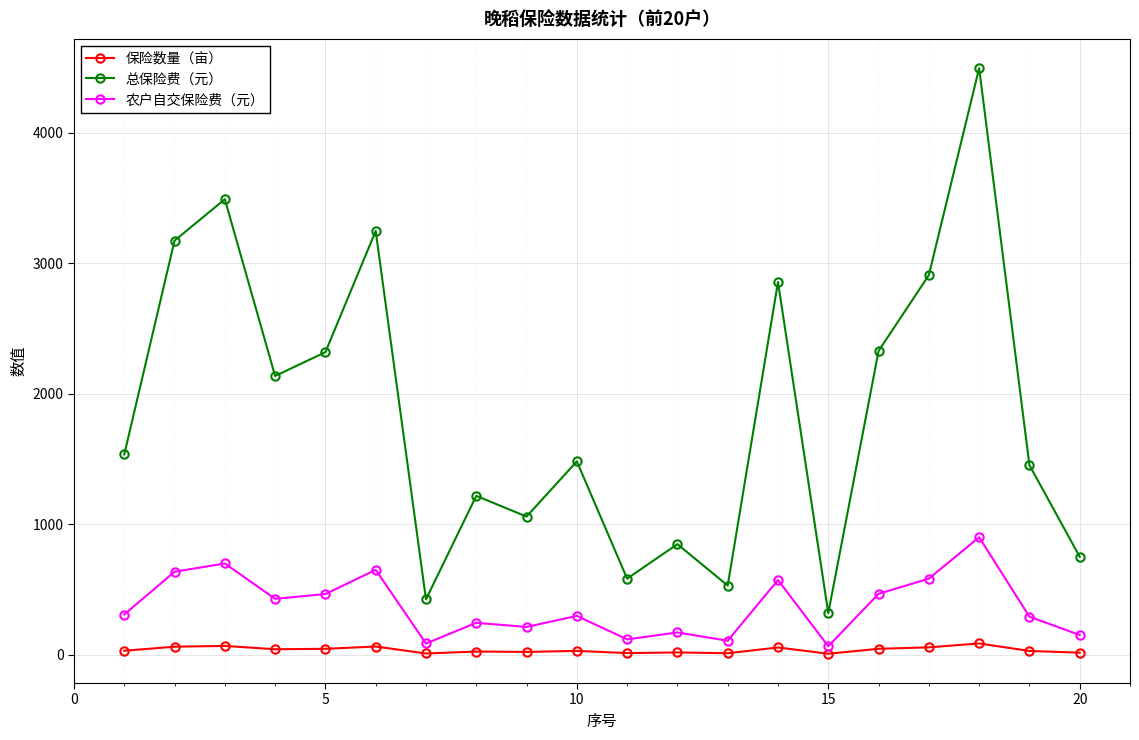

Which series has the largest range (max minus min)?

总保险费（元）